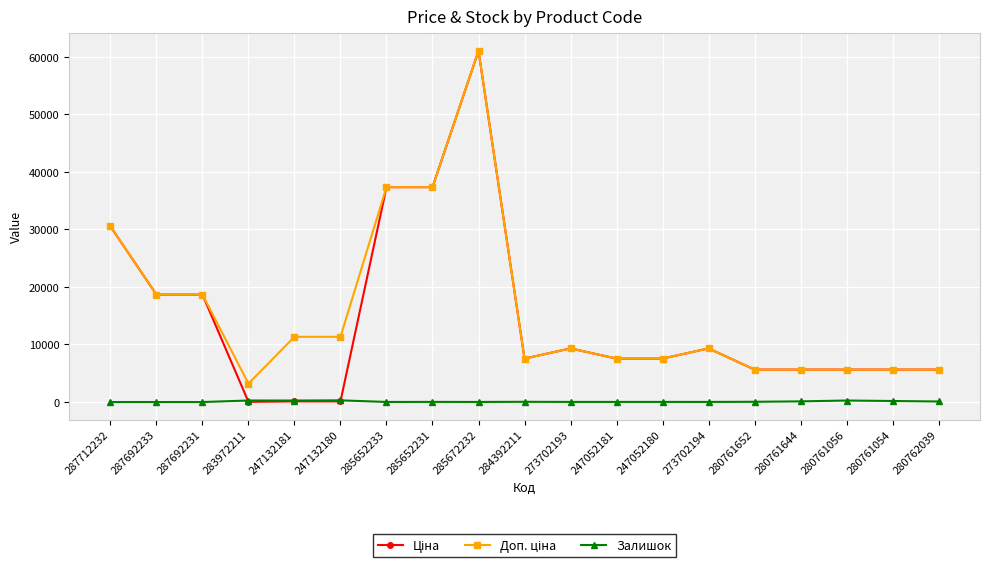

True or false: Залишок has more than 1 points higher than both neighbors.

True